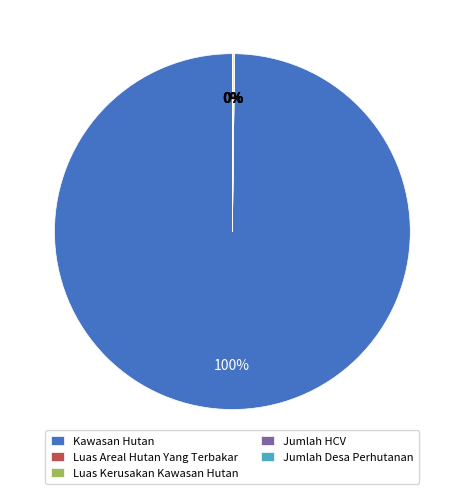

What is the majority slice?

Kawasan Hutan